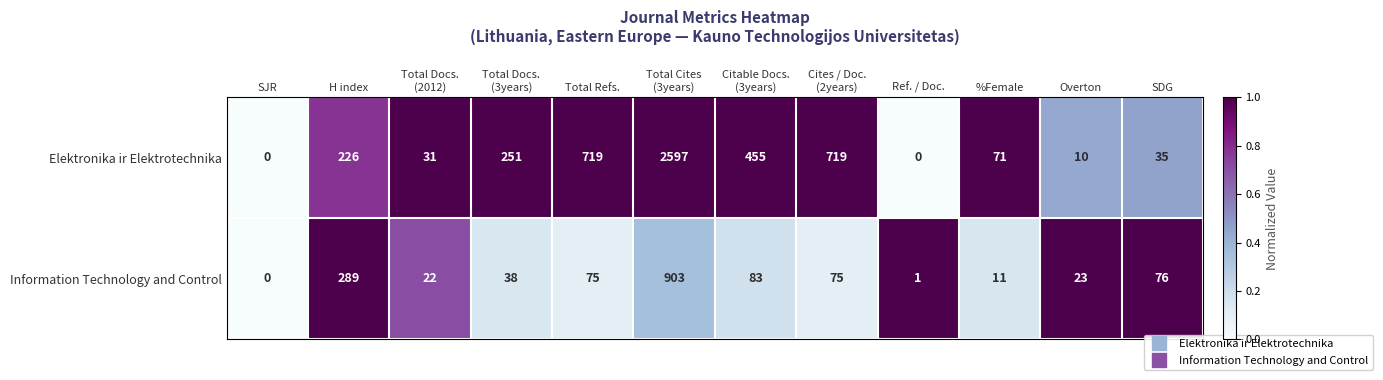

Where does the Information Technology and Control series first go above 75?

H index